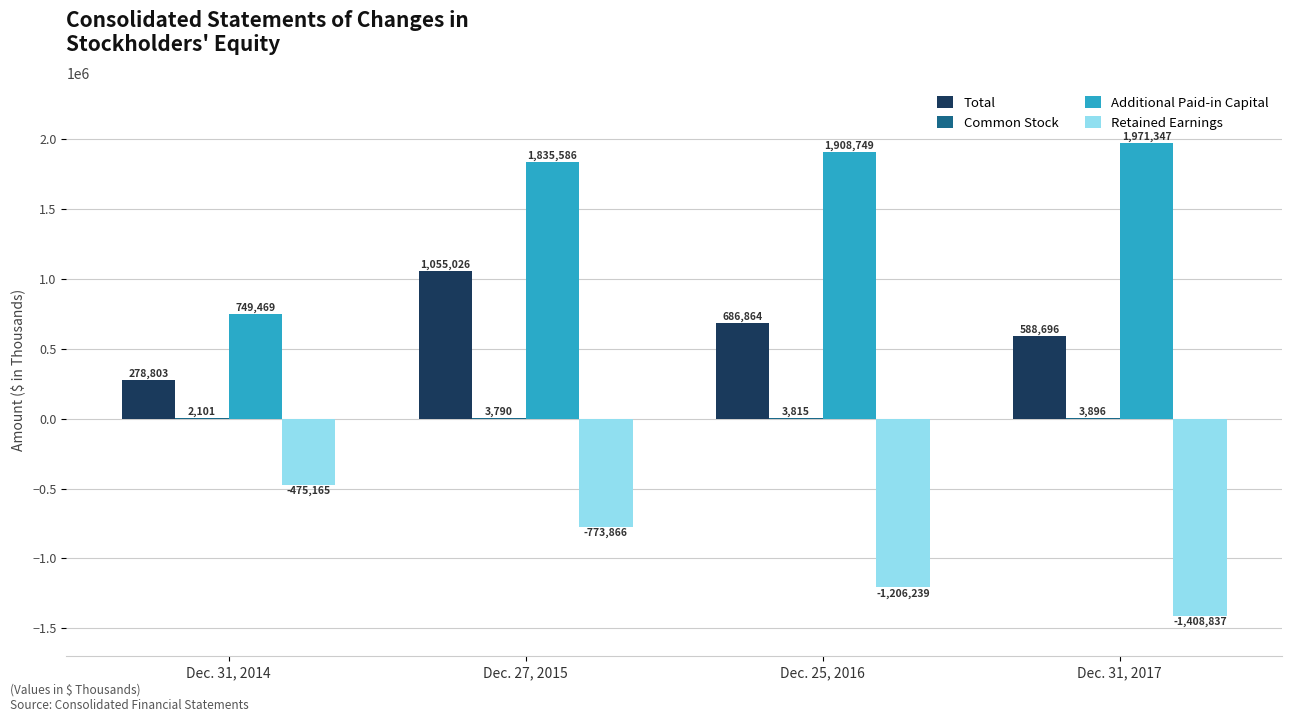

What is the total value across all series at Dec. 25, 2016?

1393189